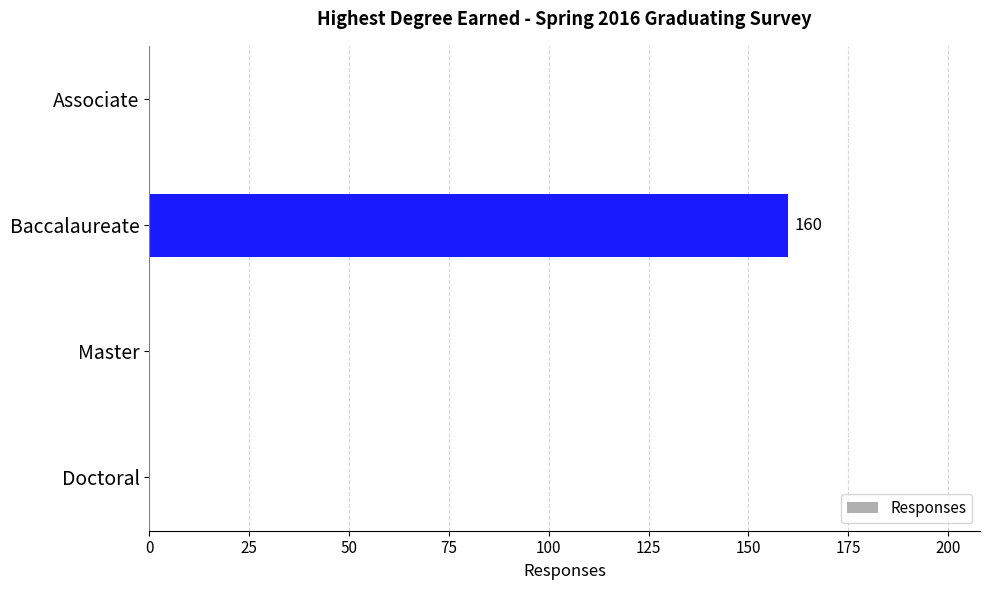

The chart shows a value of 0 at Master. True or false?

True